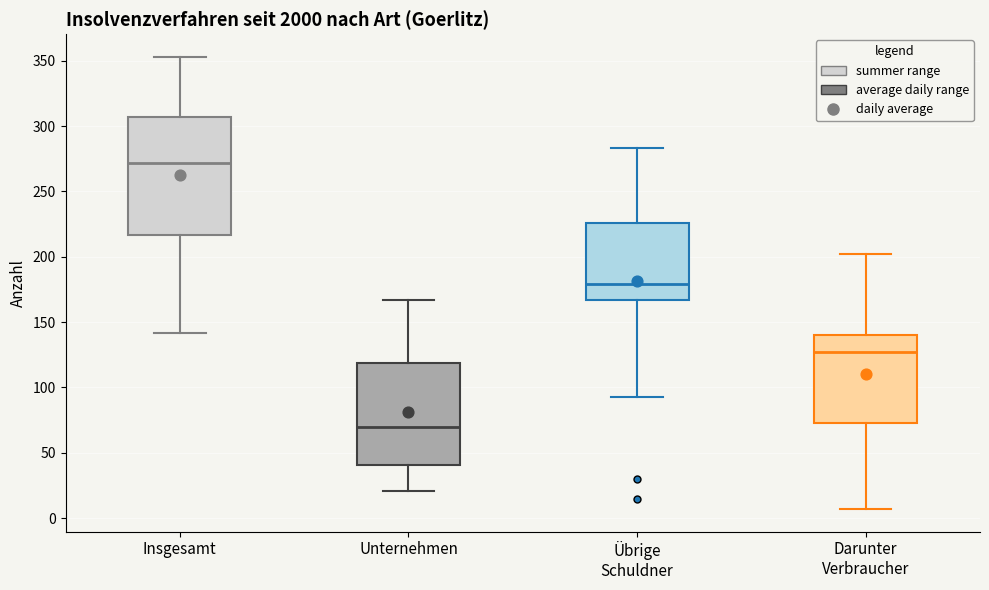

Which box has the highest median line?

Insgesamt